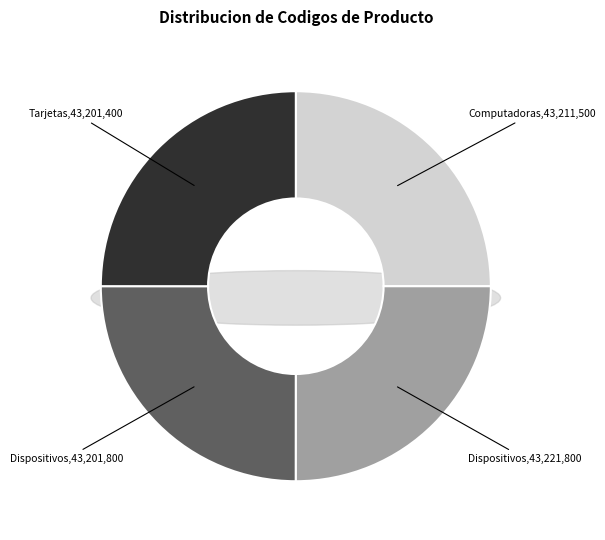

What is the change in value from Dispositivos de red optica to Dispositivos de soporte de almacenamiento?

-20000